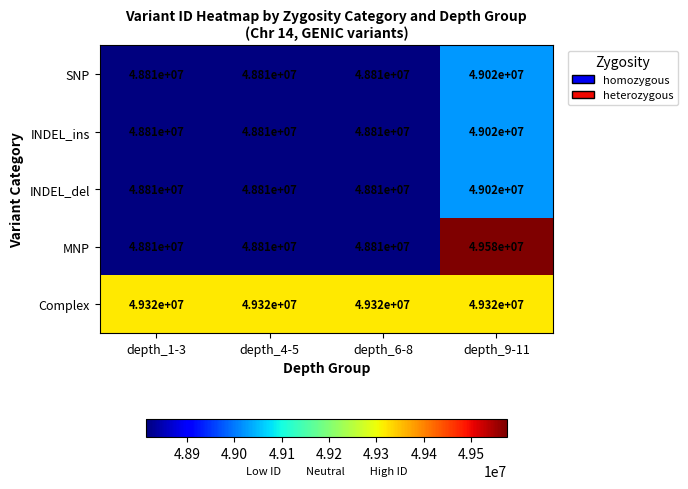

Reading left to right, extract all data points from this chart.

SNP: 48810000	48810000	48810000	49020000
INDEL_ins: 48810000	48810000	48810000	49020000
INDEL_del: 48810000	48810000	48810000	49020000
MNP: 48810000	48810000	48810000	49580000
Complex: 49320000	49320000	49320000	49320000